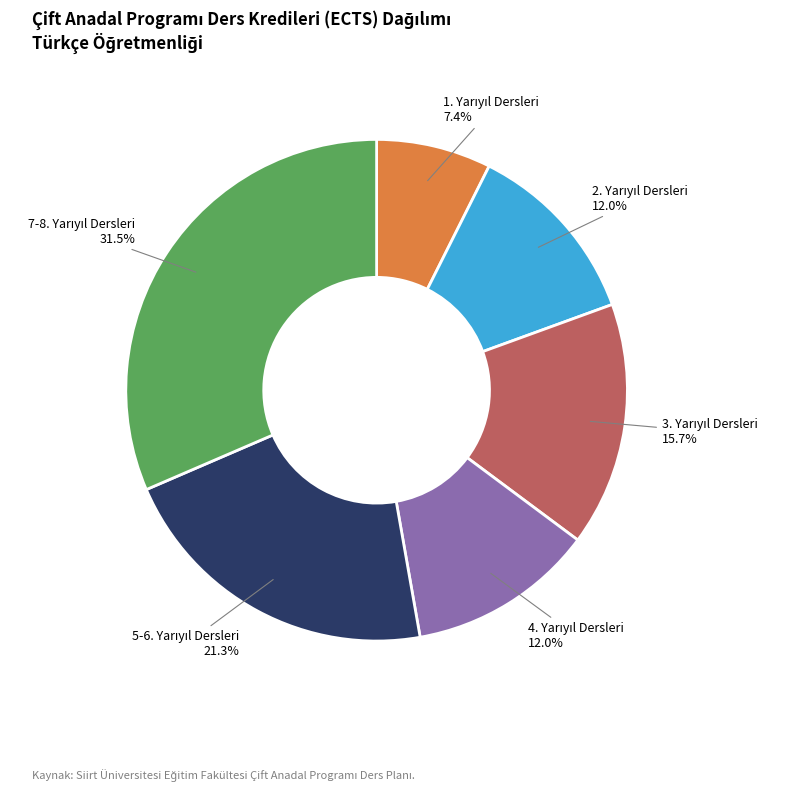

How many slices are in this pie chart?

6